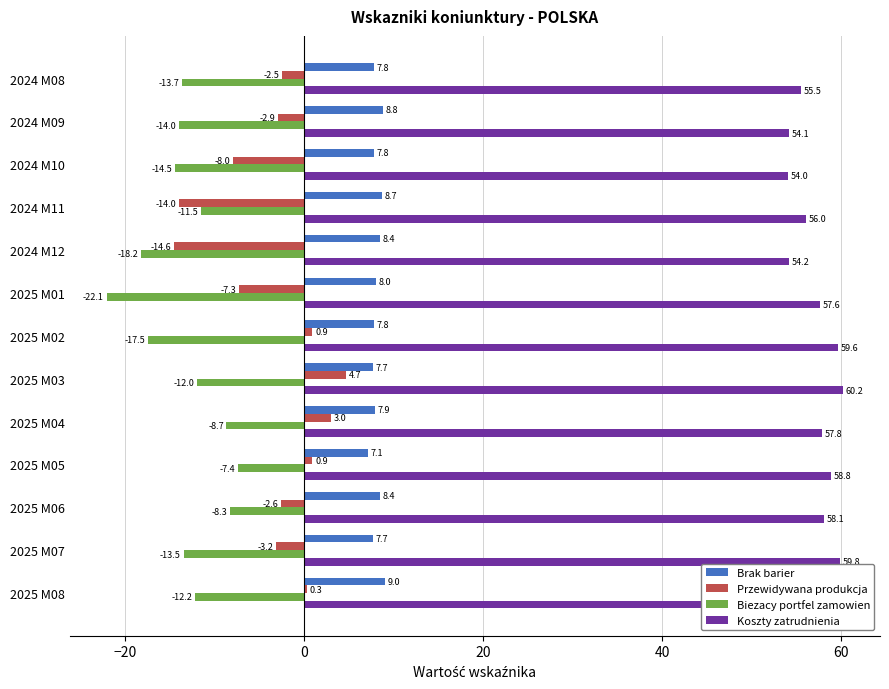

The Koszty zatrudnienia series shows 93.6 at 2024 M08. True or false?

False